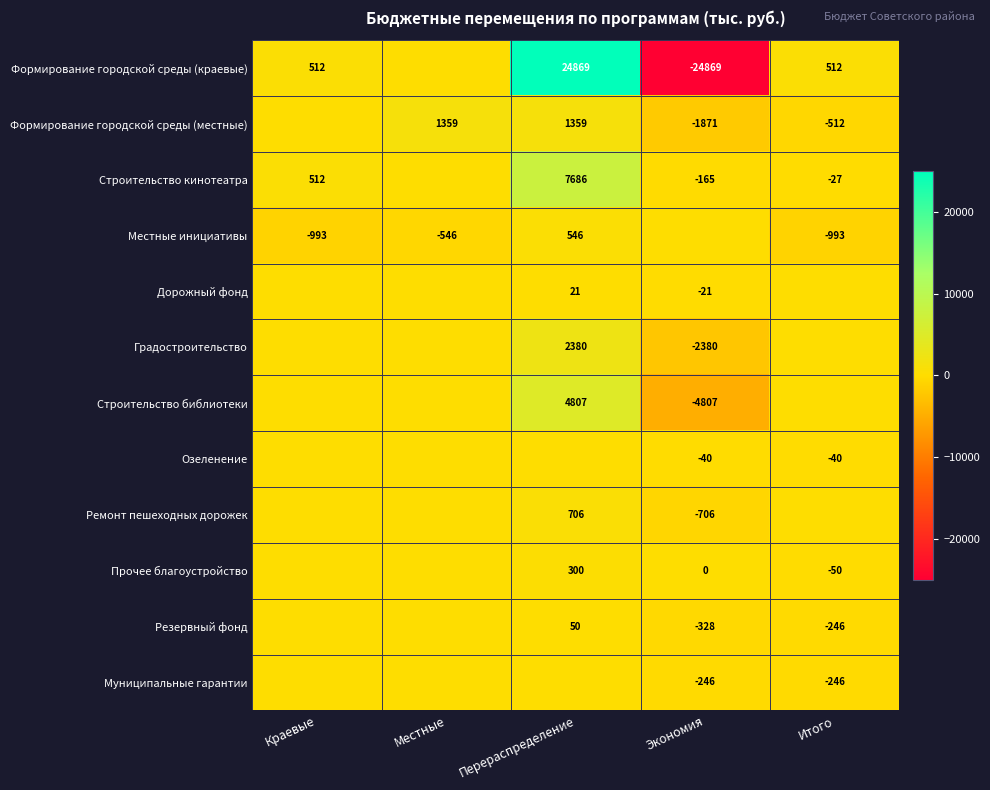

Is it true that Формирование городской среды (краевые) equals 512 at Итого?

True